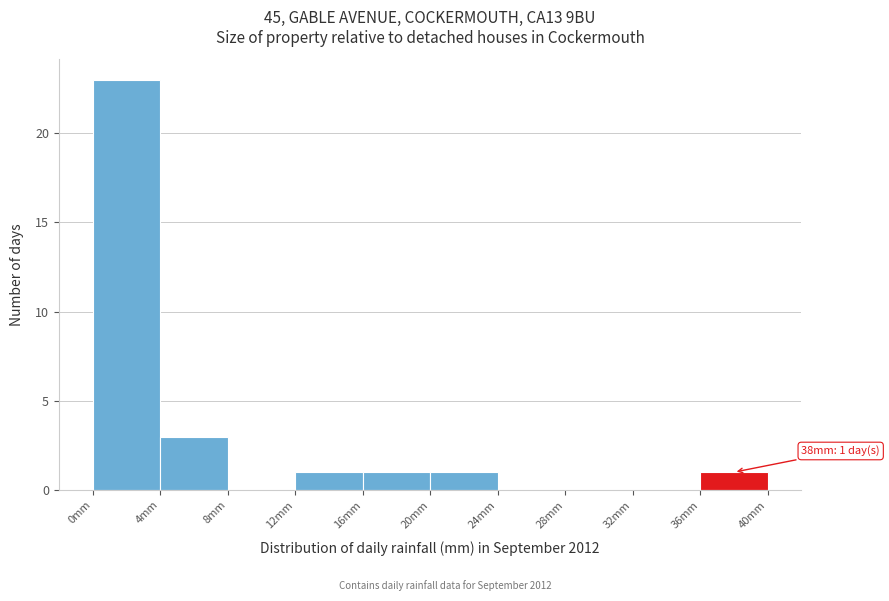

Over which range of the x-axis is the bar tallest?

0 to 4